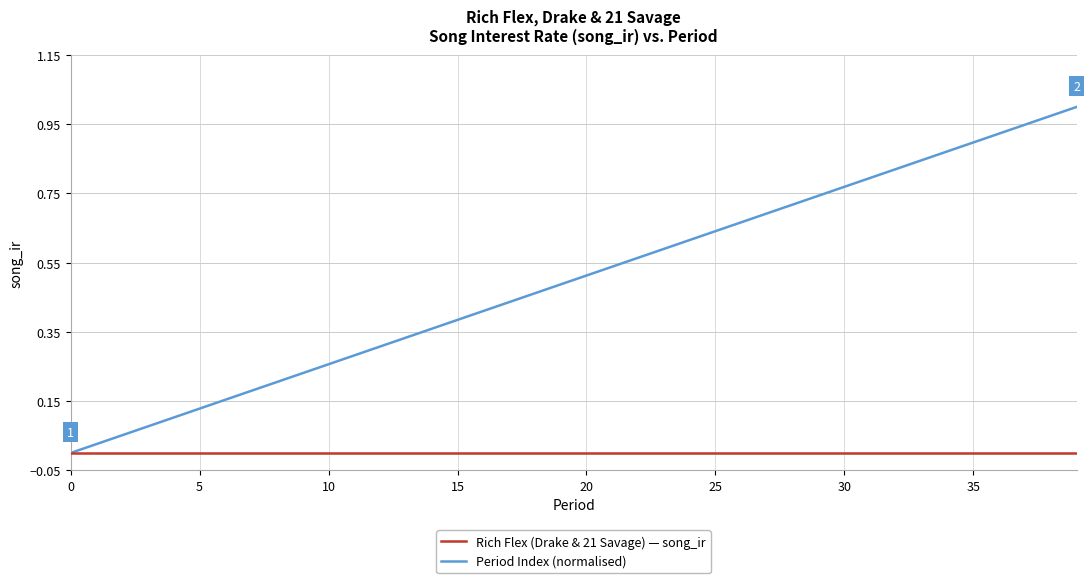

What are all the series names shown in the legend?

Rich Flex (Drake & 21 Savage) — song_ir, Period Index (normalised)